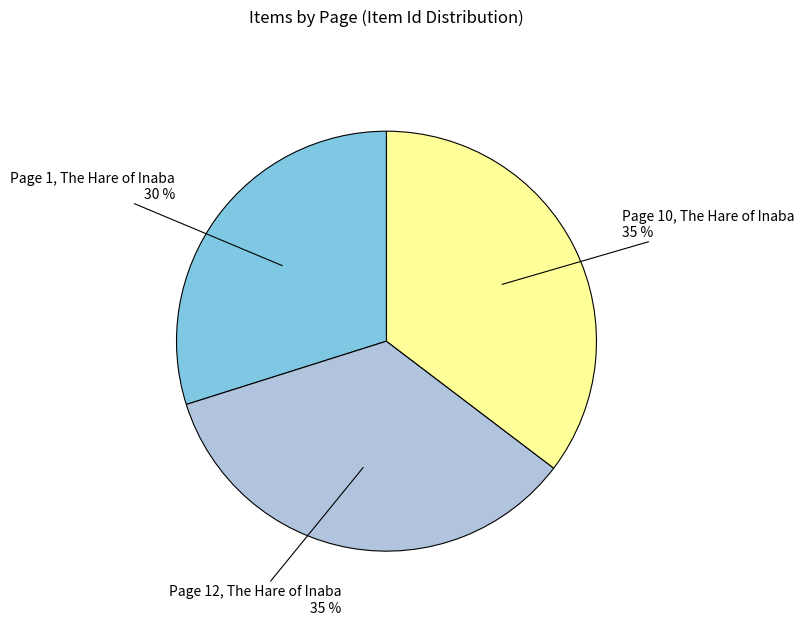

What is the ratio of the value at Page 10, The Hare of Inaba to the value at Page 12, The Hare of Inaba?

1.0